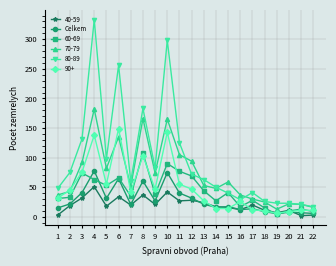

Where is the first local maximum for Celkem?

4